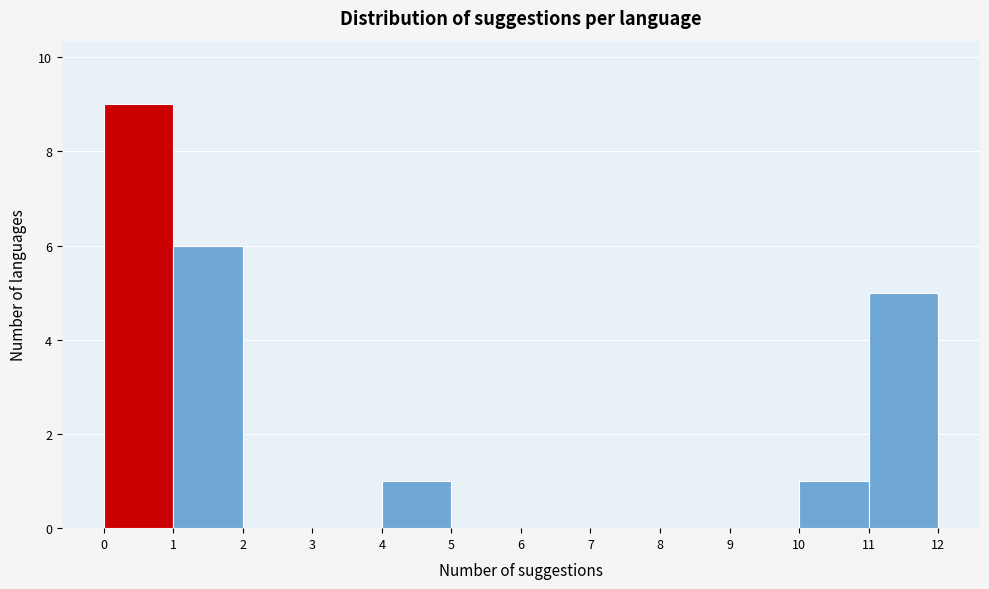

Reading left to right, list every bar in this chart as the range it spans on the x-axis followed by its height. The values are not printed on the chart, so give them approximately, as read against the axis.

0 to 1: 9
1 to 2: 6
2 to 3: 0
3 to 4: 0
4 to 5: 1
5 to 6: 0
6 to 7: 0
7 to 8: 0
8 to 9: 0
9 to 10: 0
10 to 11: 1
11 to 12: 5